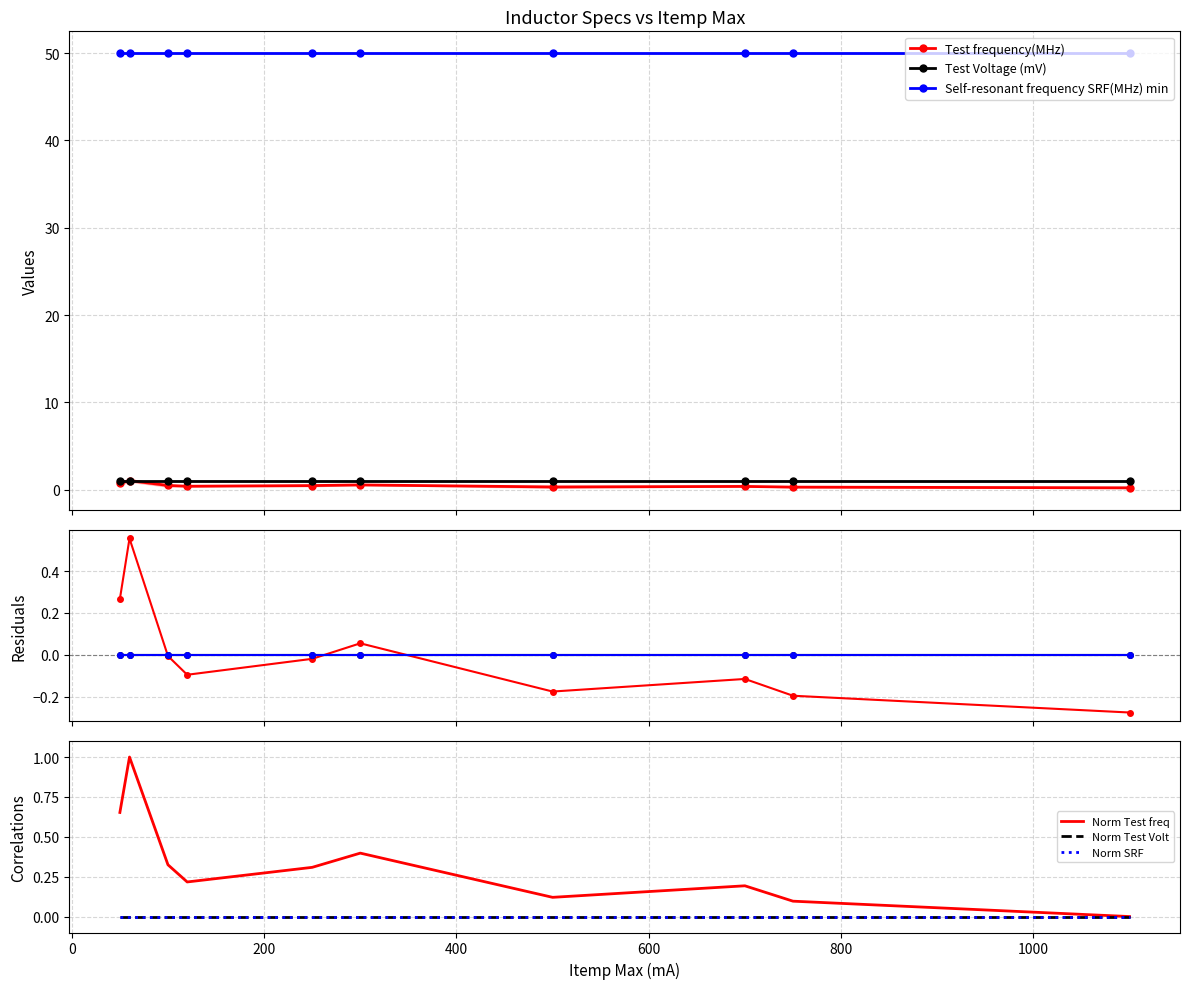

Does the chart have visible grid lines?

Yes